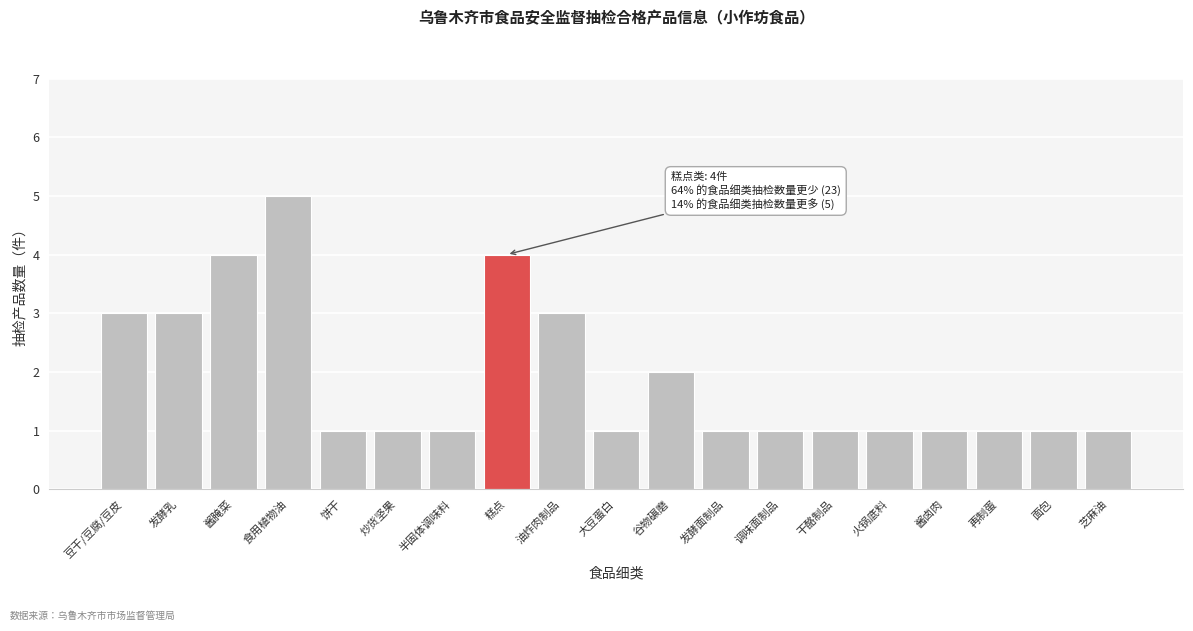

Reading left to right, what are all the values shown in this chart?

3	3	4	5	1	1	1	4	3	1	2	1	1	1	1	1	1	1	1